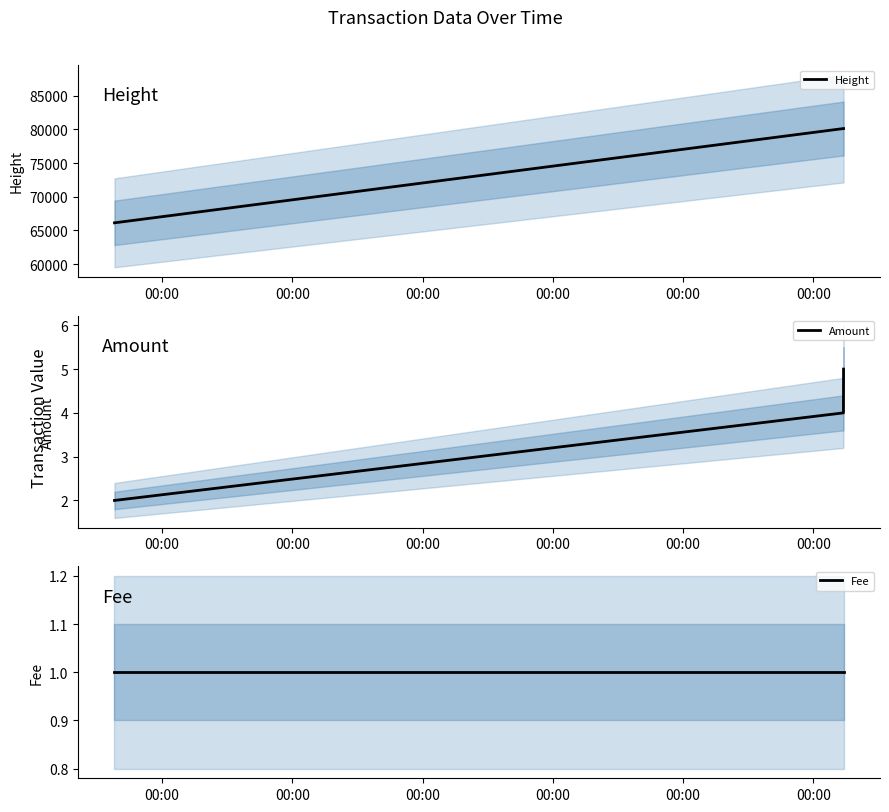

What is the smallest value displayed?

1